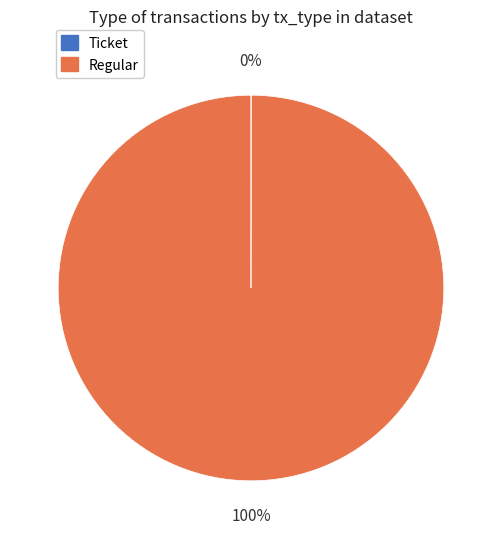

Is there a majority slice in this chart?

Yes